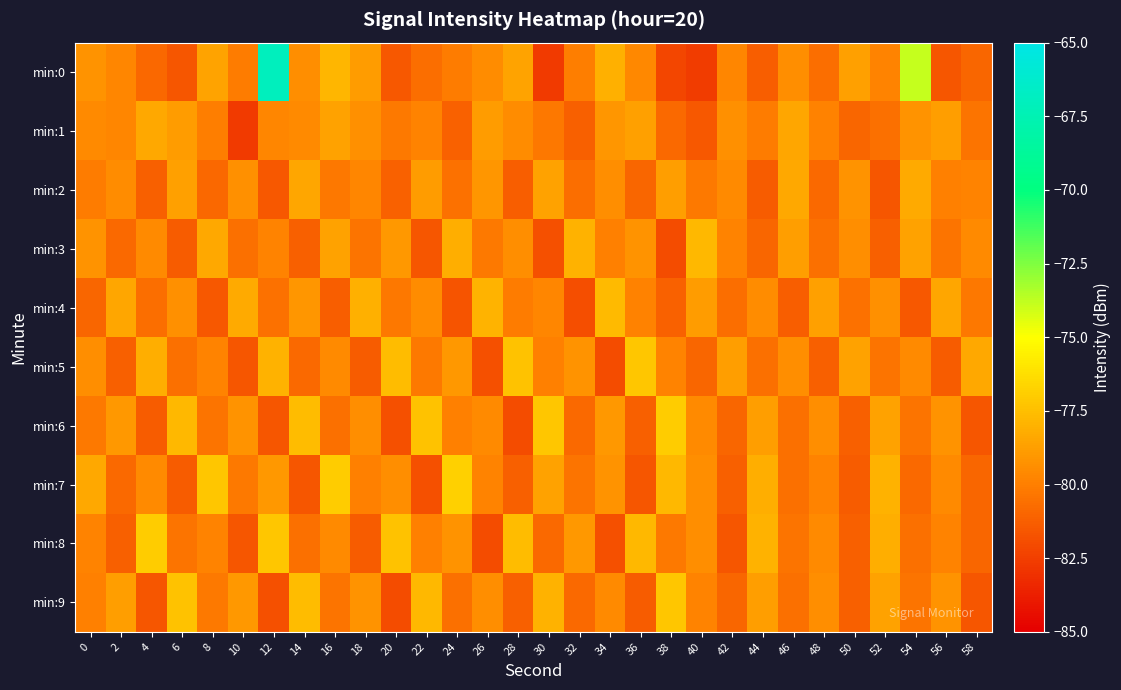

Which series has the largest total across all categories?

min:0